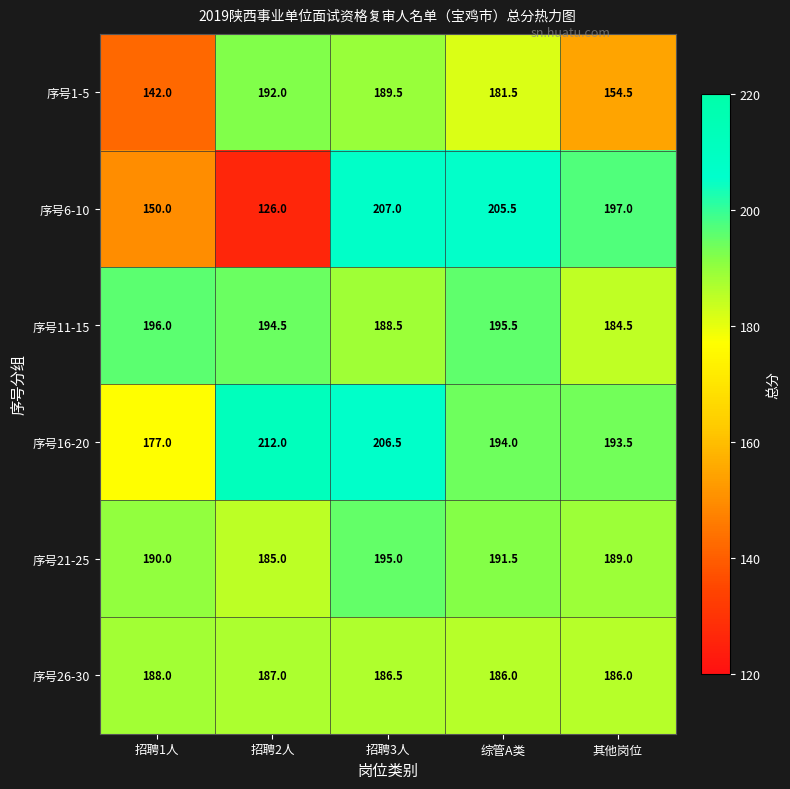

What is the sum of the 序号21-25 values at 其他岗位 and 招聘1人?

379.0